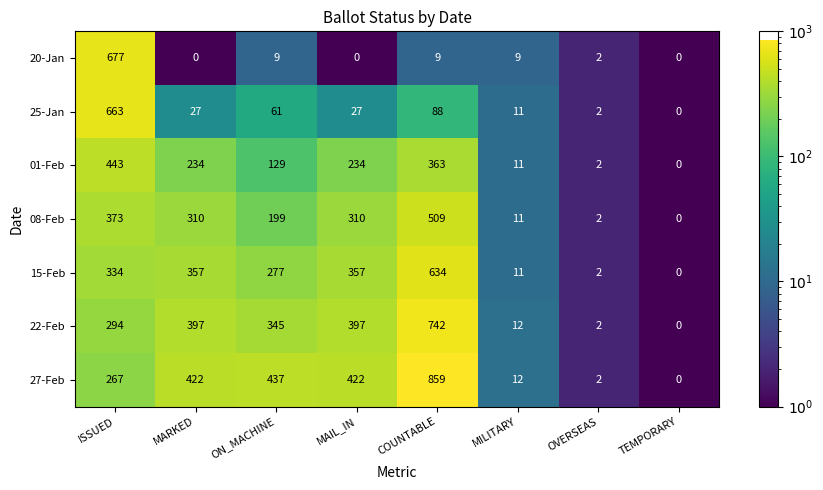

Rank the series by their maximum value, from highest to lowest.

27-Feb, 22-Feb, 20-Jan, 25-Jan, 15-Feb, 08-Feb, 01-Feb